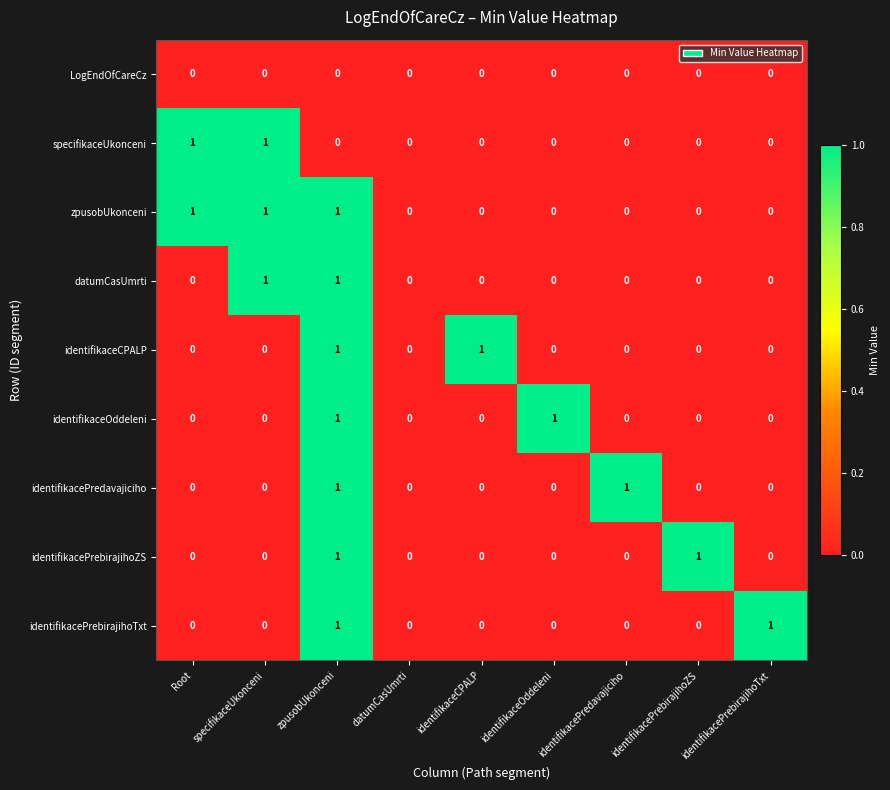

How many series are shown in this chart?

9